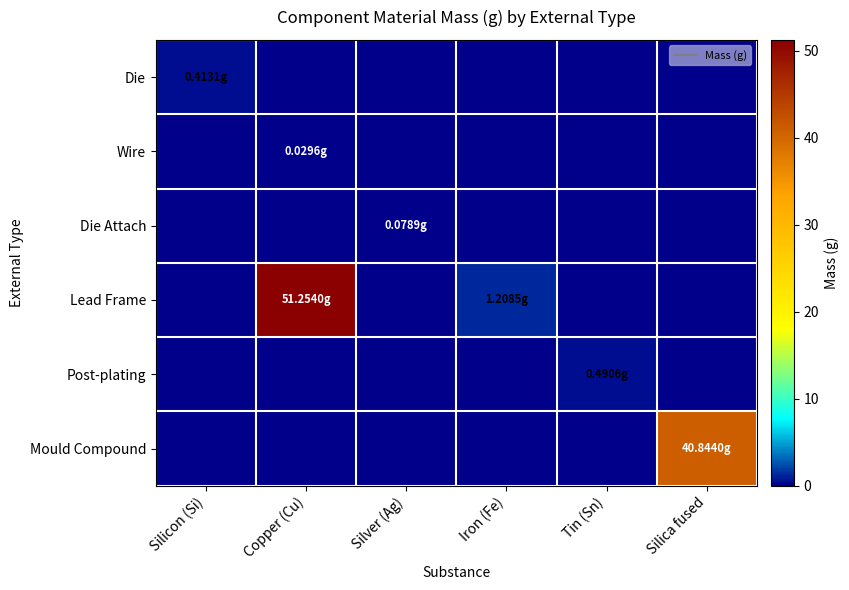

Which has a higher value, Iron (Fe) or Silver (Ag)?

Iron (Fe)